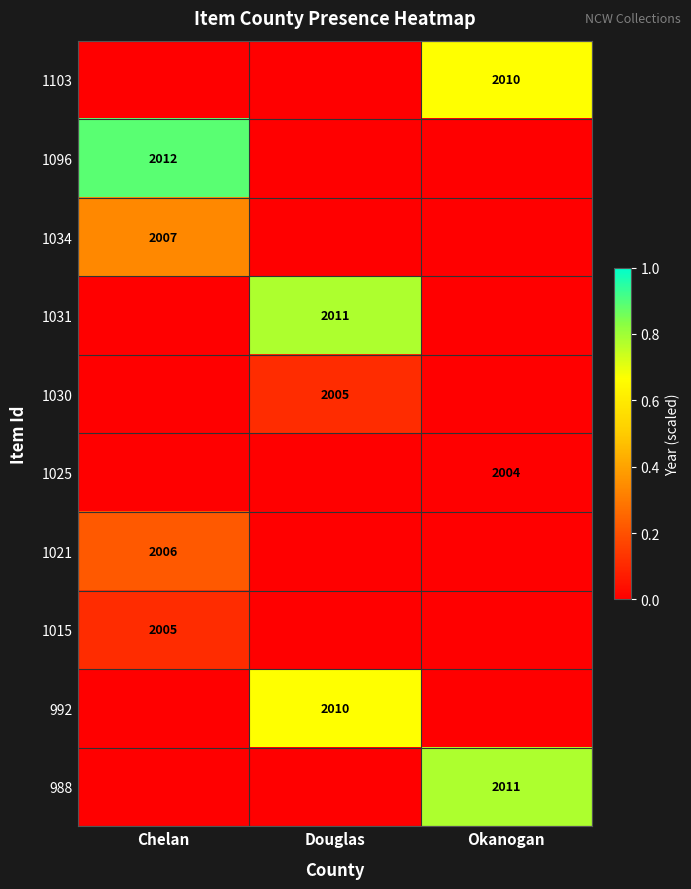

Is it true that 1030 equals 868 at Douglas?

False